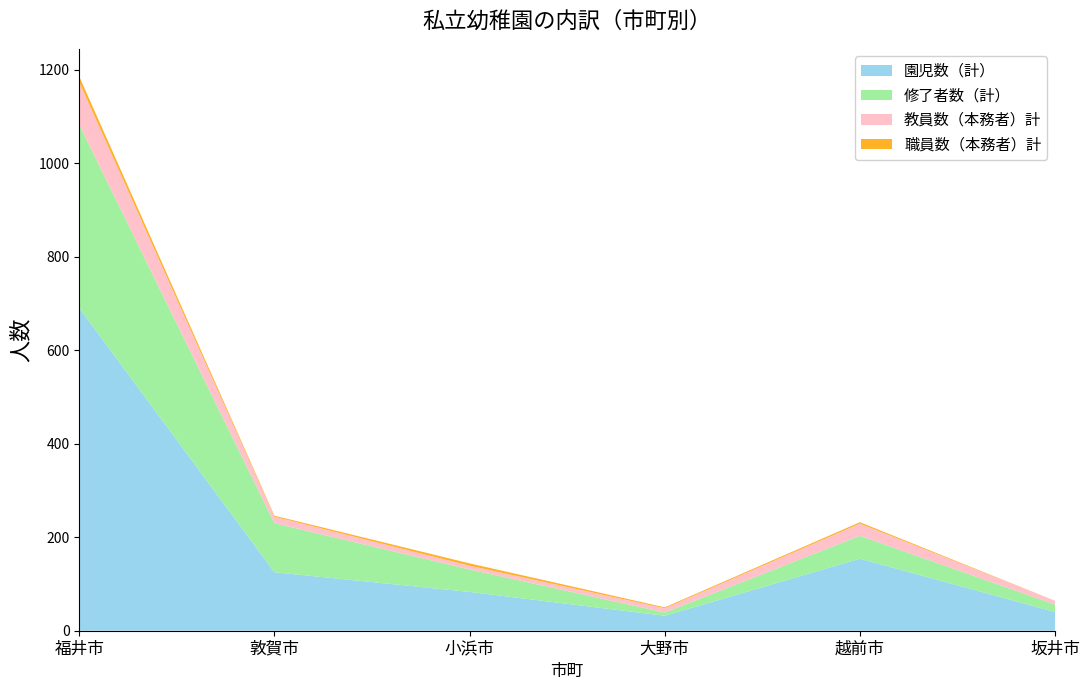

Reading left to right, what are all the values shown in this chart?

園児数（計）: 福井市=690	敦賀市=125	小浜市=83	大野市=32	越前市=154	坂井市=40
修了者数（計）: 福井市=392	敦賀市=105	小浜市=48	大野市=7	越前市=49	坂井市=16
教員数（本務者）計: 福井市=91	敦賀市=14	小浜市=8	大野市=9	越前市=26	坂井市=8
職員数（本務者）計: 福井市=12	敦賀市=2	小浜市=5	大野市=2	越前市=3	坂井市=0